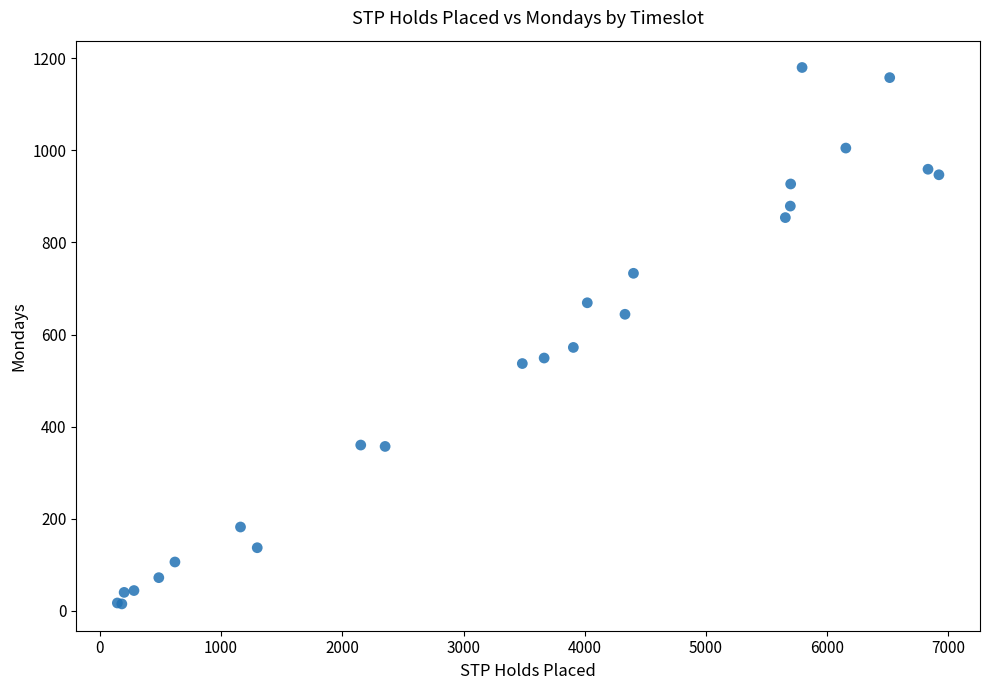

What Y value in the scatter plot is closest to 597?

572